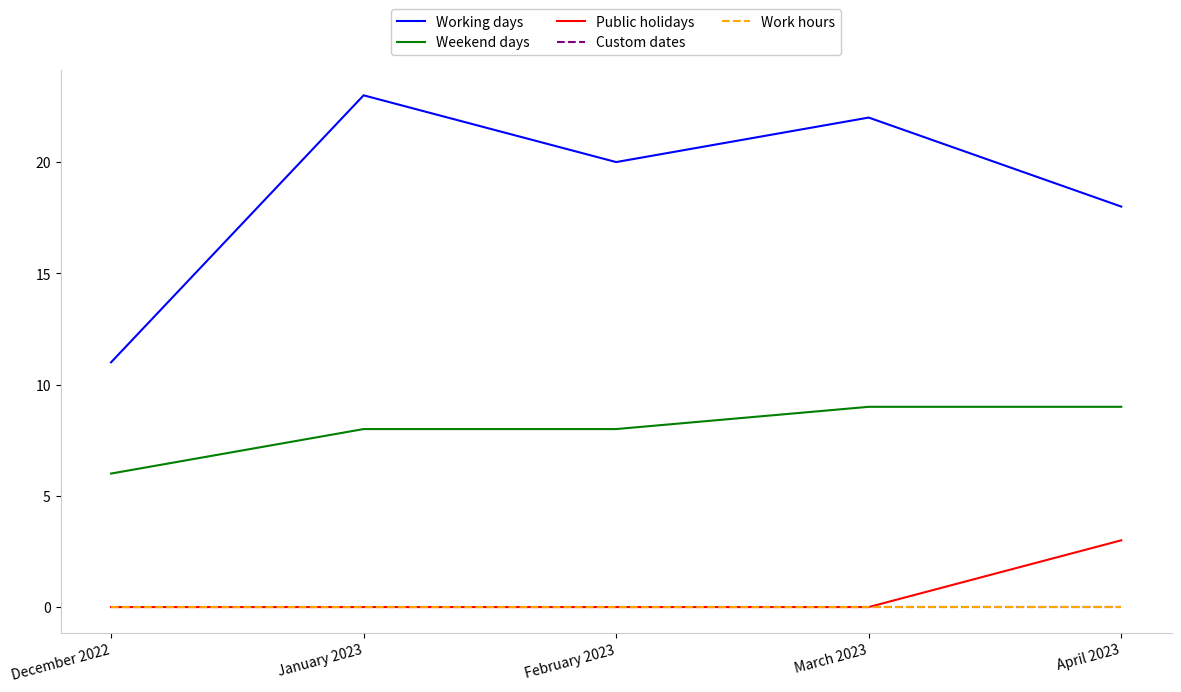

Which has a higher value, December 2022 or April 2023?

April 2023